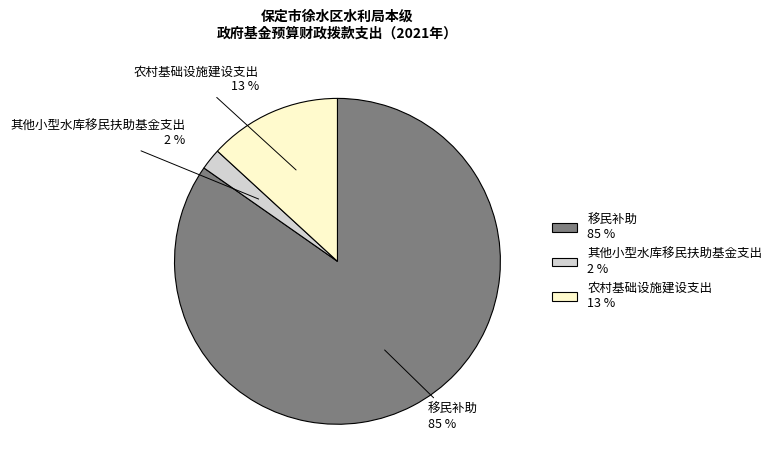

To the nearest percent, what is the difference between the 农村基础设施建设支出 and 其他小型水库移民扶助基金支出 slice percentages?

11%